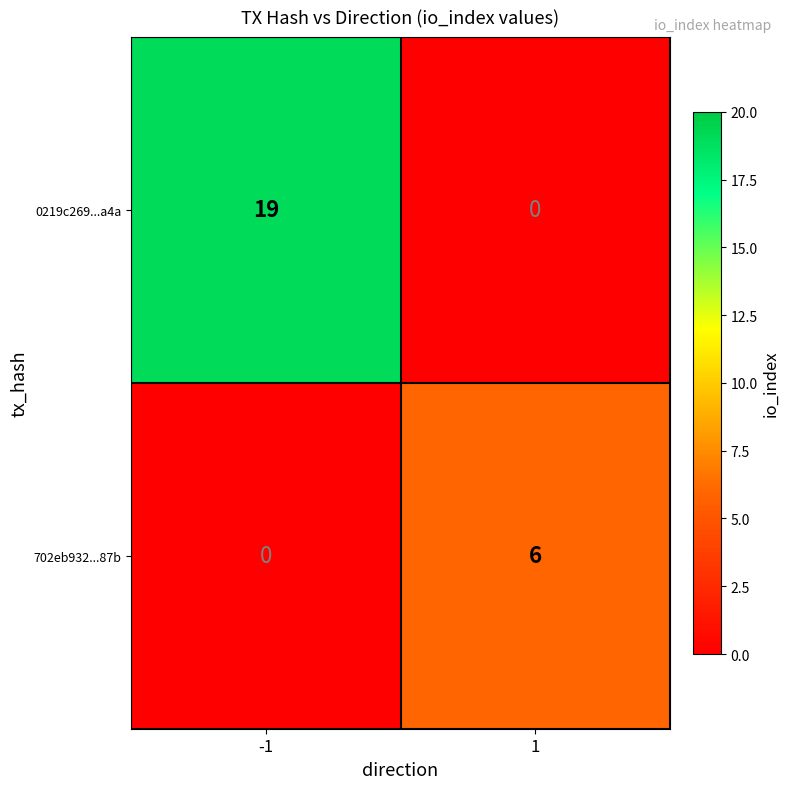

What is the greatest value displayed?

19